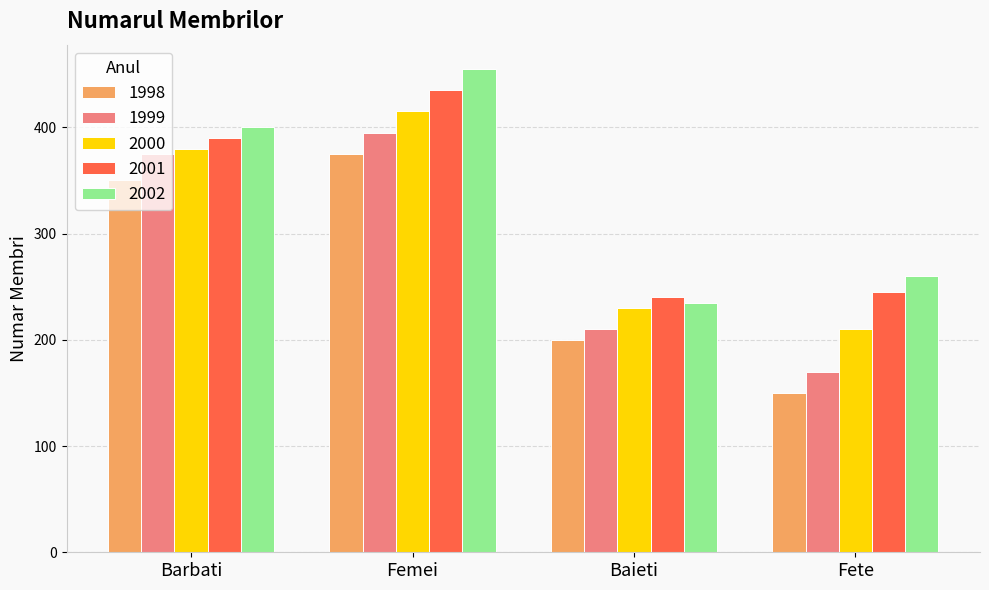

What is the label of the 3rd bar from the right?

Femei